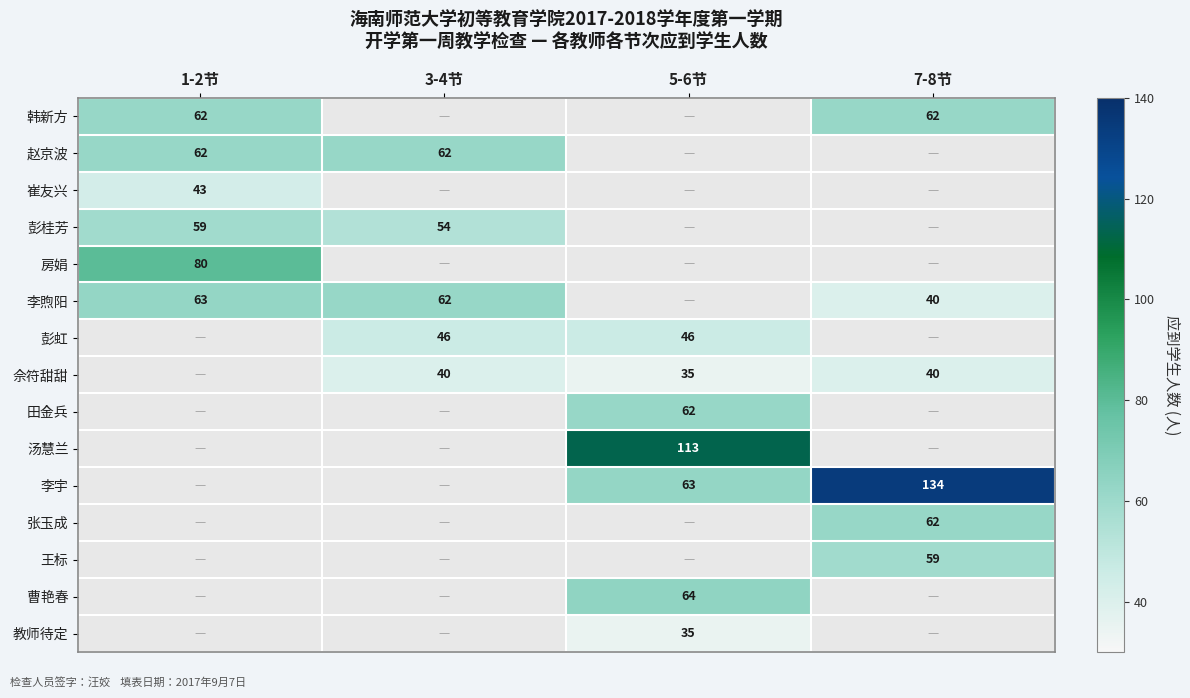

What is the sum of the 彭虹 values at 3-4节 and 5-6节?

92